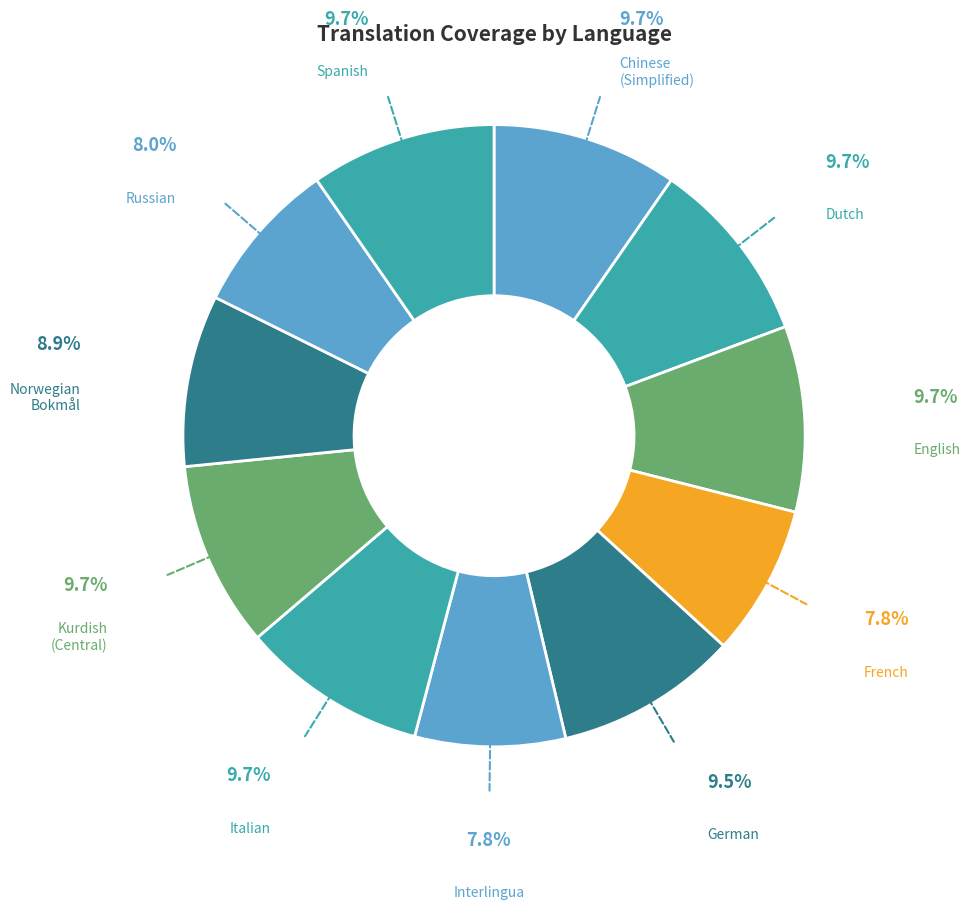

The Chinese (Simplified) slice represents 10% of the pie. True or false?

True